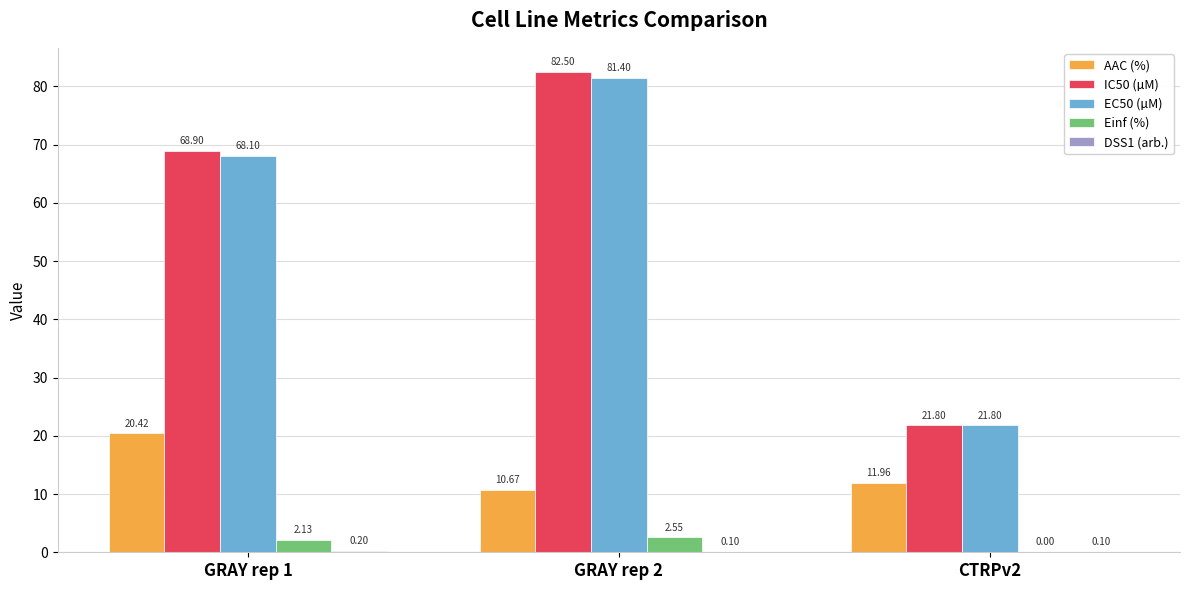

What is the difference between the EC50 (µM) values at GRAY rep 2 and CTRPv2?

59.6